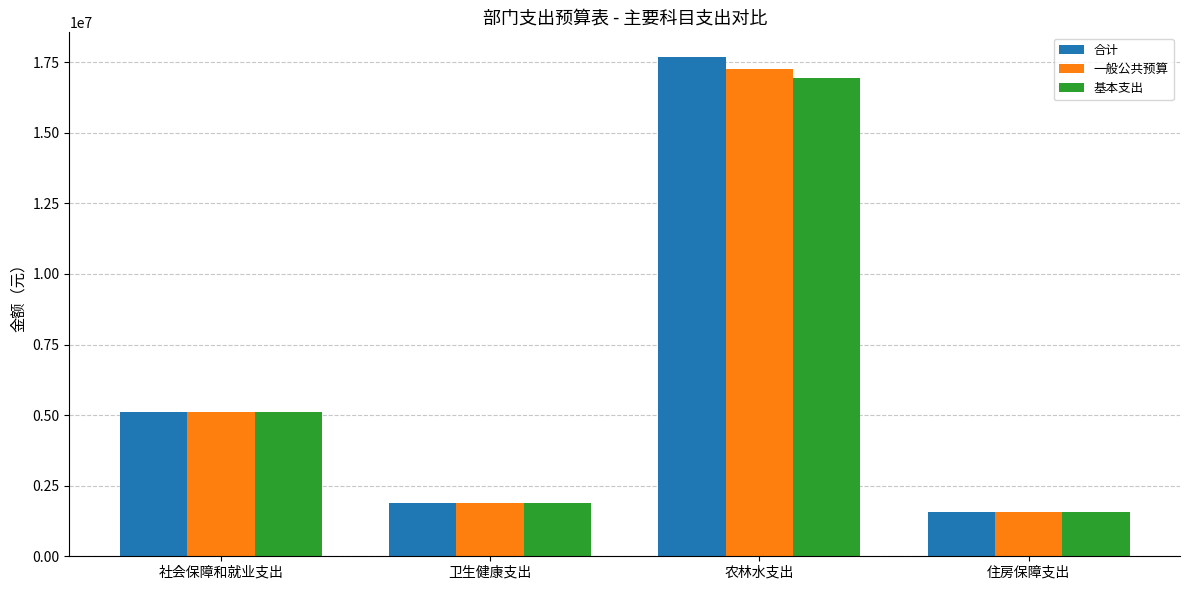

What is the sum of the 合计 values at 卫生健康支出 and 社会保障和就业支出?

6975682.9